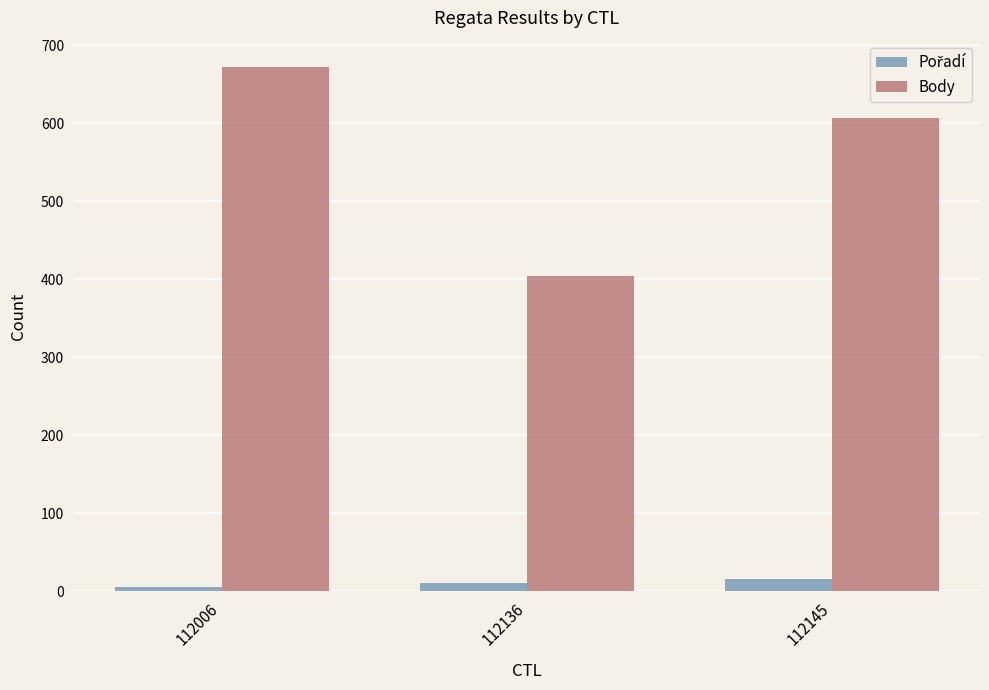

How many values in the Body series are below 606?

1